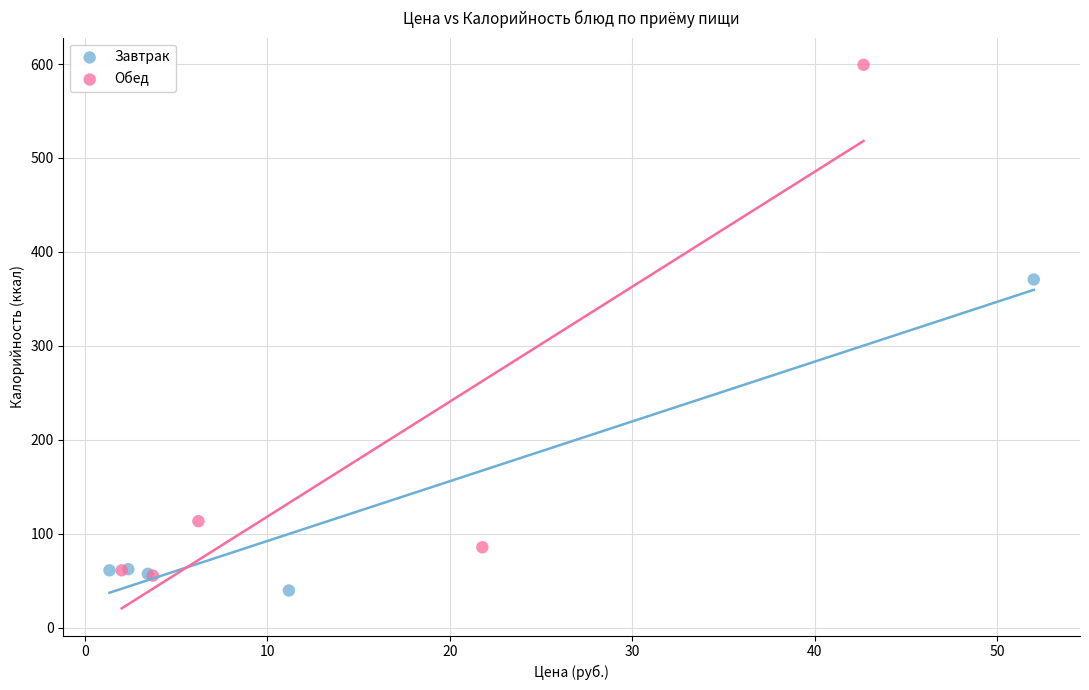

Which series has the largest Y range (max minus min)?

Обед